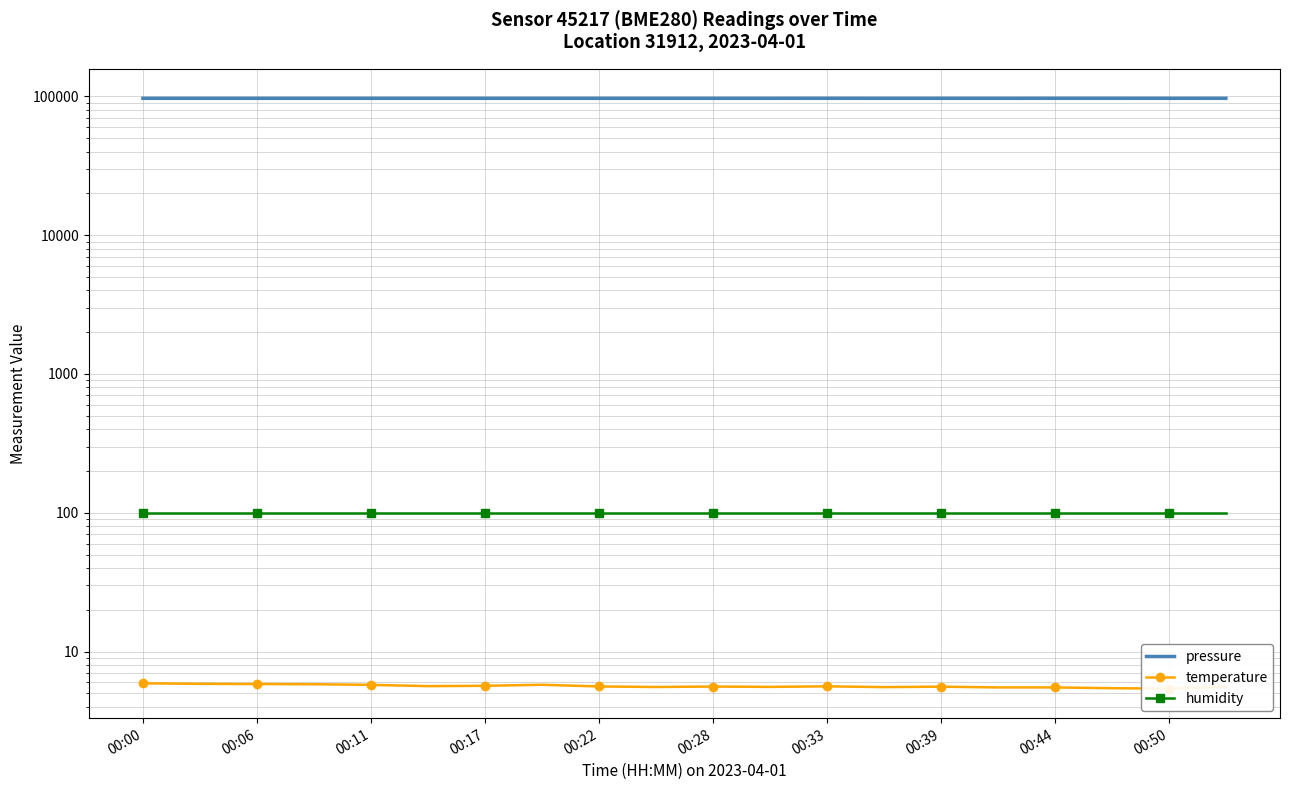

What is the difference between the highest and lowest values at 00:17?

96907.9